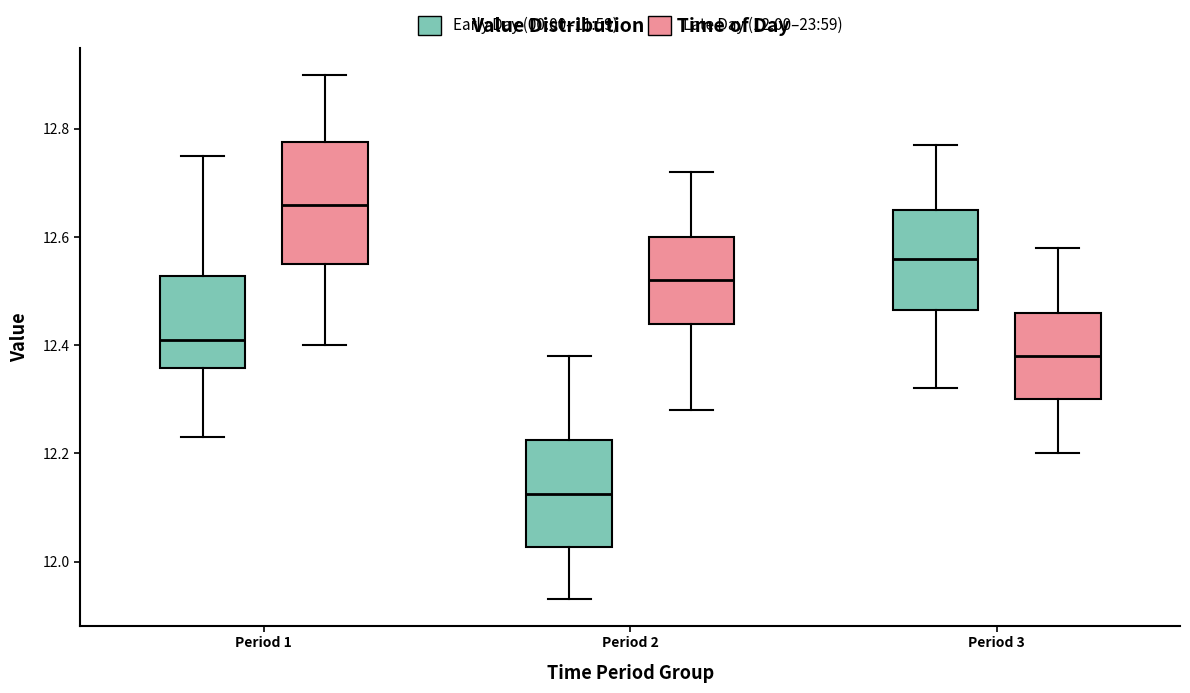

Which box is the tallest, from its lower edge to its upper edge?

Period 1 (Late Day (12:00–23:59))